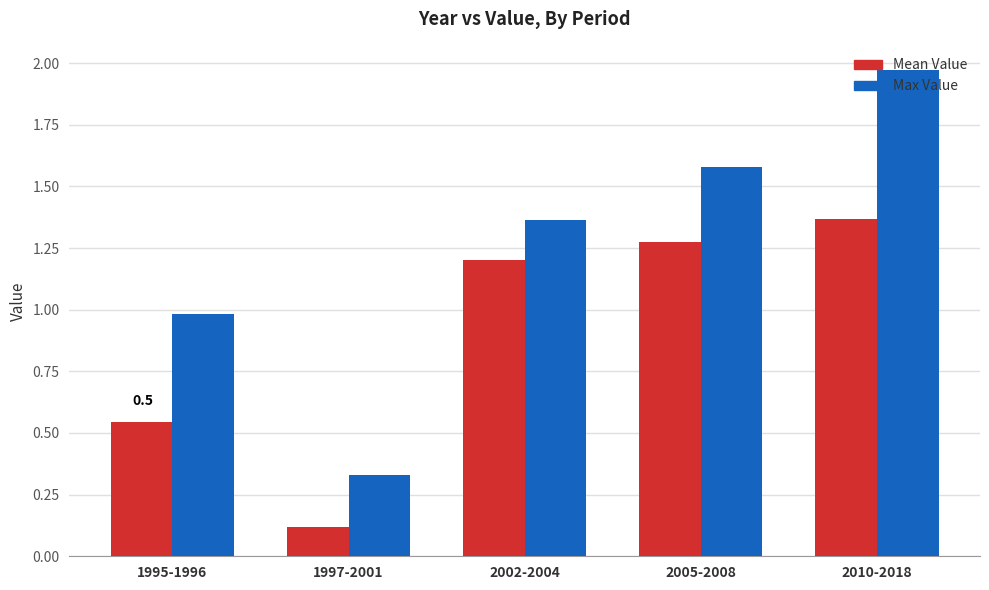

What is the difference between the second highest and second lowest values in the Max Value series?

0.6